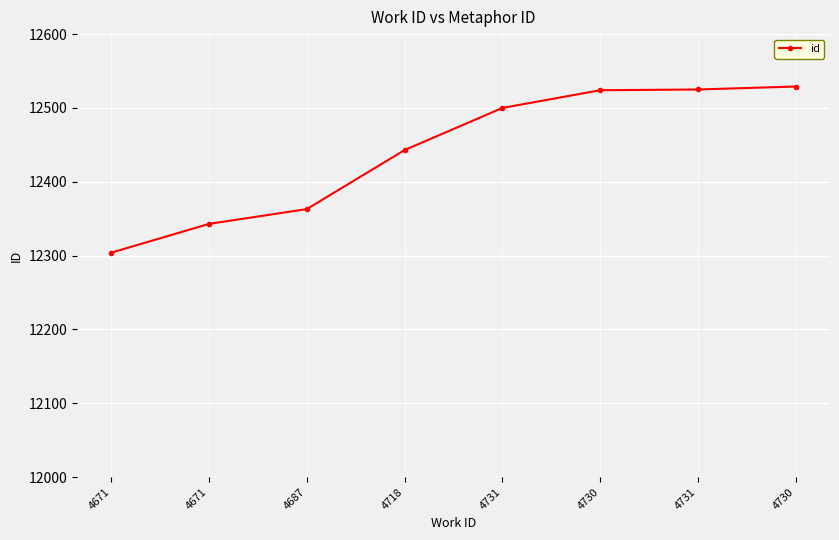

Where does the data first go above 12500?

4730